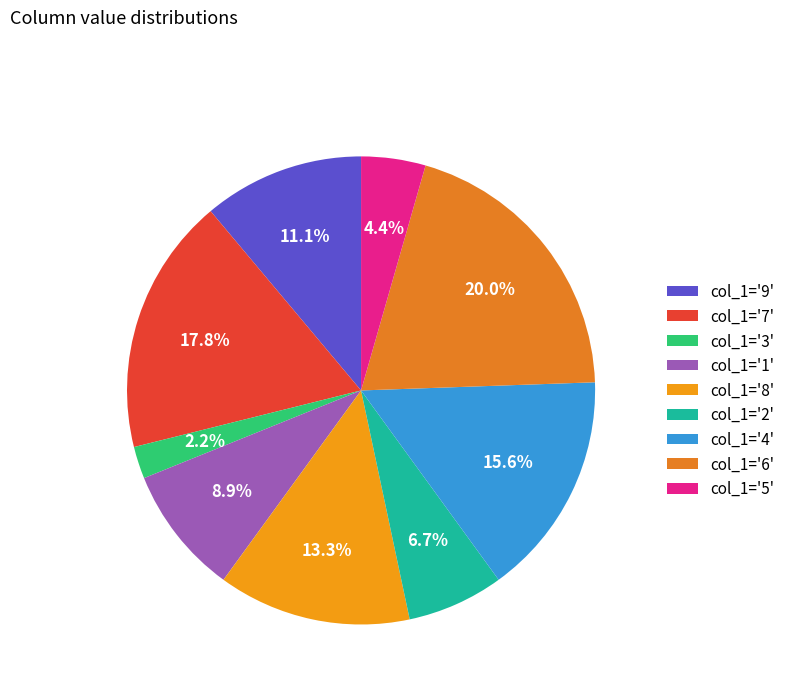

Which category has the smallest portion of the pie?

col_1='3'